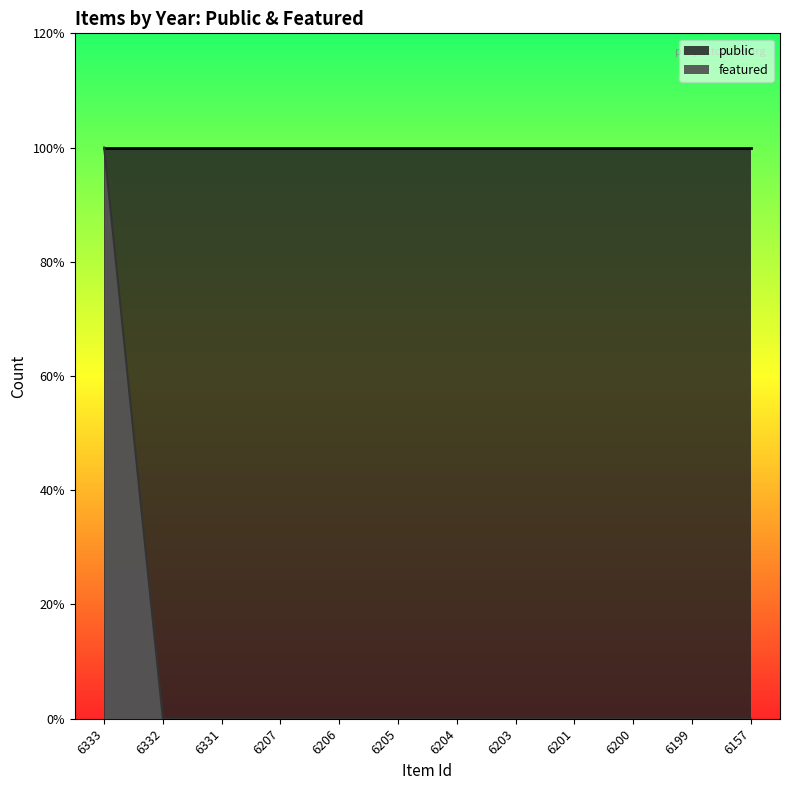

At which category does the chart reach its minimum across all series?

6332